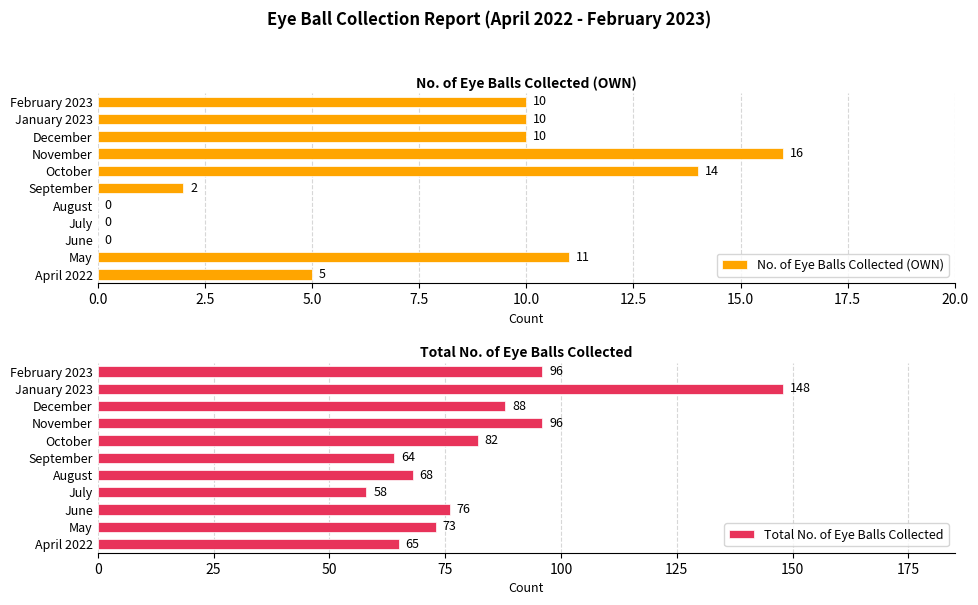

Which series has the largest range (max minus min)?

Total No. of Eye Balls Collected